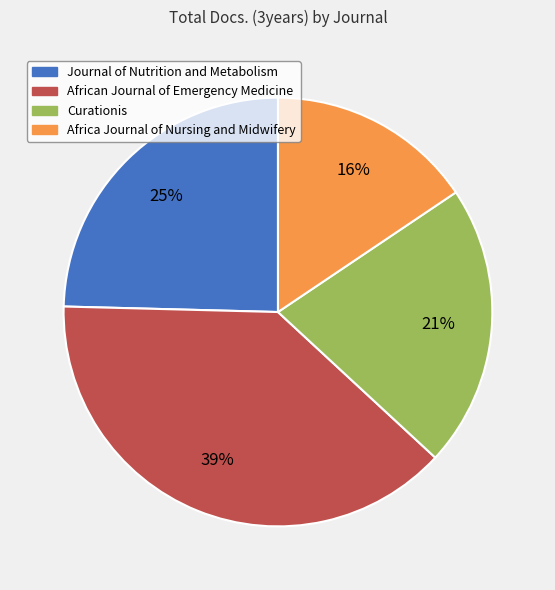

What is the largest slice in the pie chart?

African Journal of Emergency Medicine